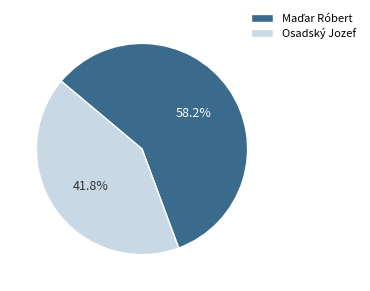

Does Osadský Jozef account for over 50% of the chart?

No